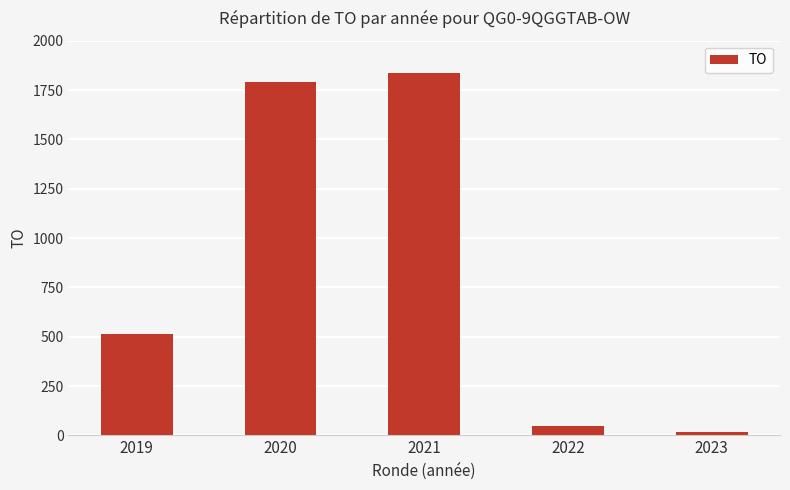

Reading left to right, list all the values displayed in this chart.

2019=512	2020=1793	2021=1836	2022=45	2023=15